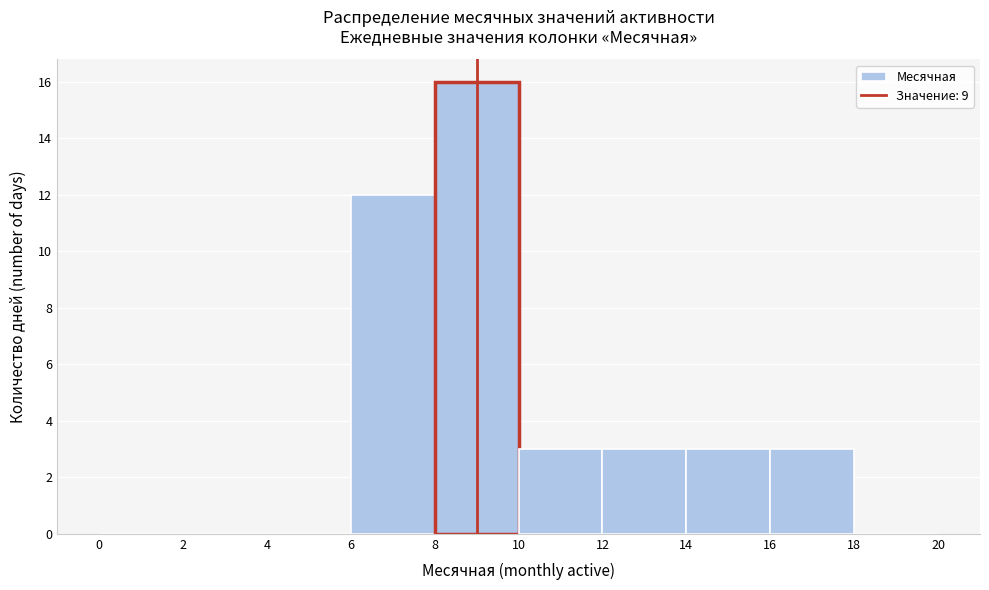

How tall is the bar that spans 8 to 10 on the x-axis? The values are not printed on the chart, so give them approximately, as read against the axis.

16